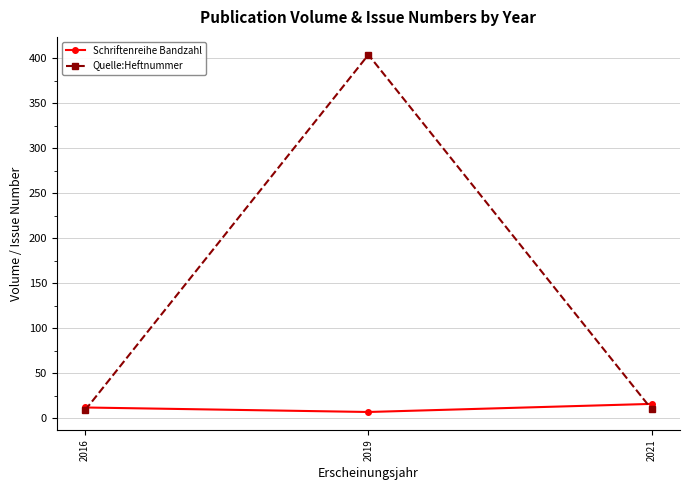

The Quelle:Heftnummer series shows 9 at 2016. True or false?

True